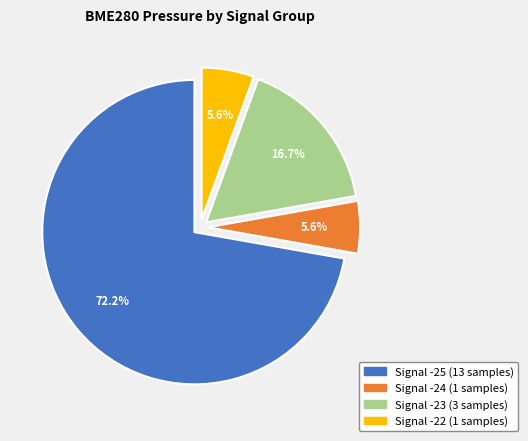

Does any single category account for the majority?

Yes